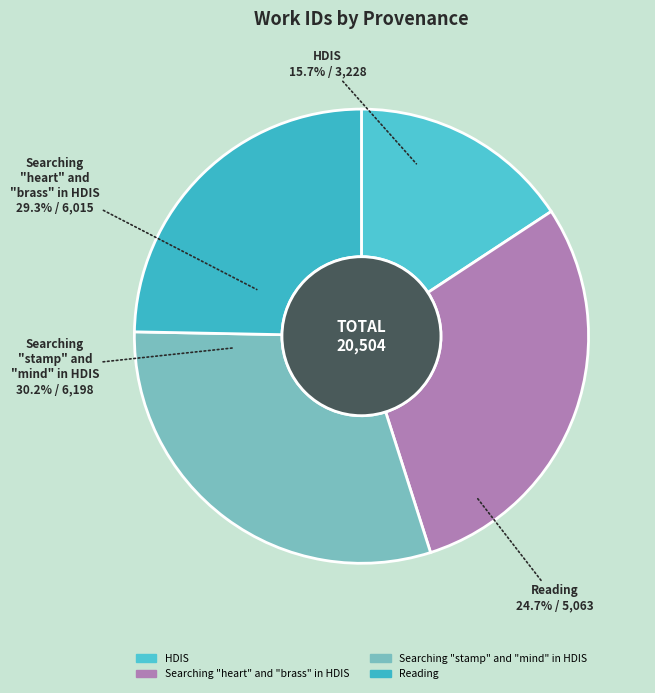

Between Reading and HDIS, which is larger?

Reading